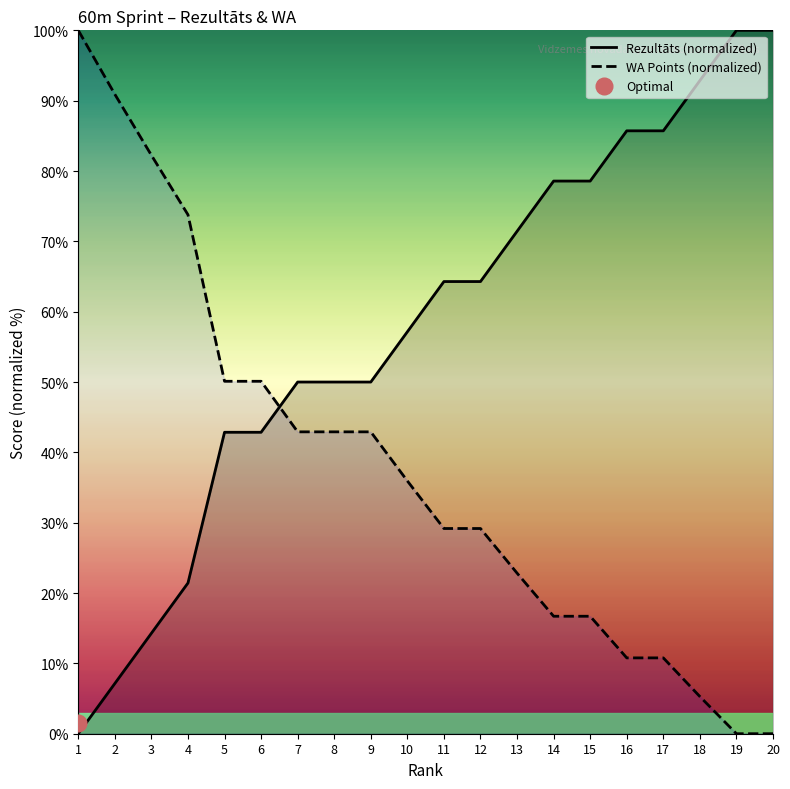

Reading right to left, list all the values displayed in this chart.

Rezultāts: 100.0	100.0	92.9	85.7	85.7	78.6	78.6	71.4	64.3	64.3	57.1	50.0	50.0	50.0	42.9	42.9	21.4	14.3	7.1	0.0
WA: 0.0	0.0	5.3	10.8	10.8	16.7	16.7	22.8	29.2	29.2	35.9	42.9	42.9	42.9	50.1	50.1	73.8	82.2	90.9	100.0